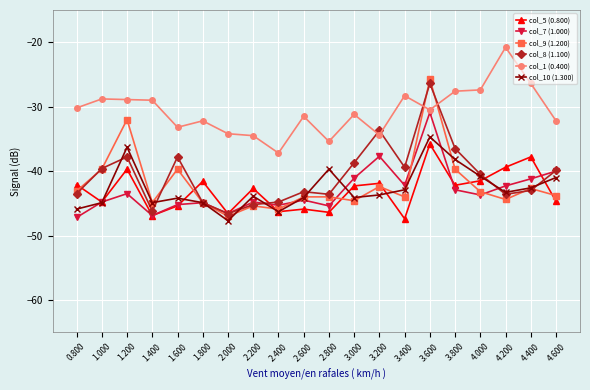

Which category has the highest value across all series?

4.200